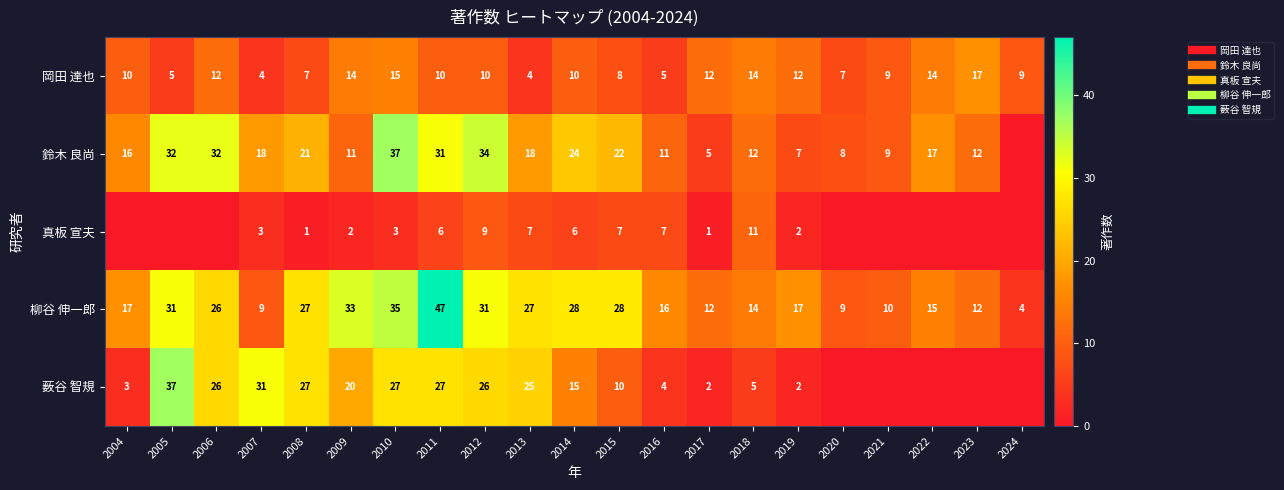

Which series changed the most between 2018 and 2021?

真板 宣夫